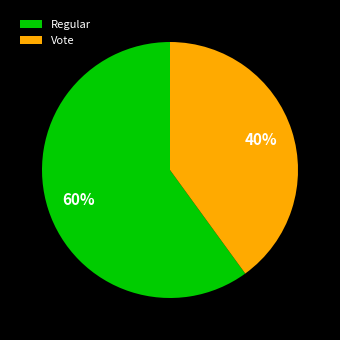

Do Regular and Vote together represent more than half of the pie?

Yes